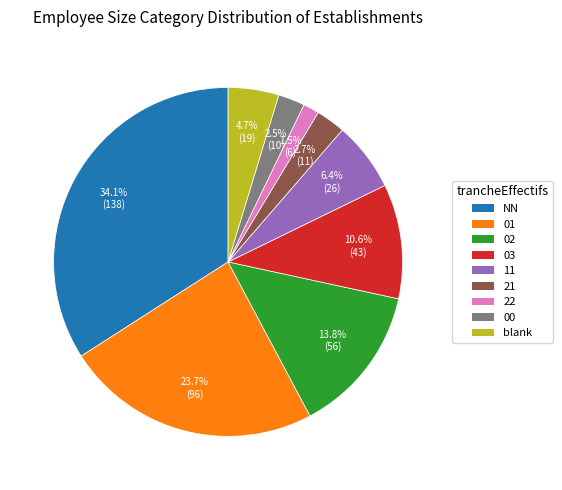

Is there any slice that represents more than half of the pie?

No